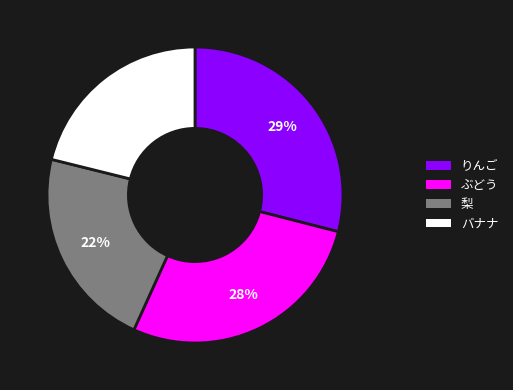

To the nearest percent, what is the average slice percentage?

25%